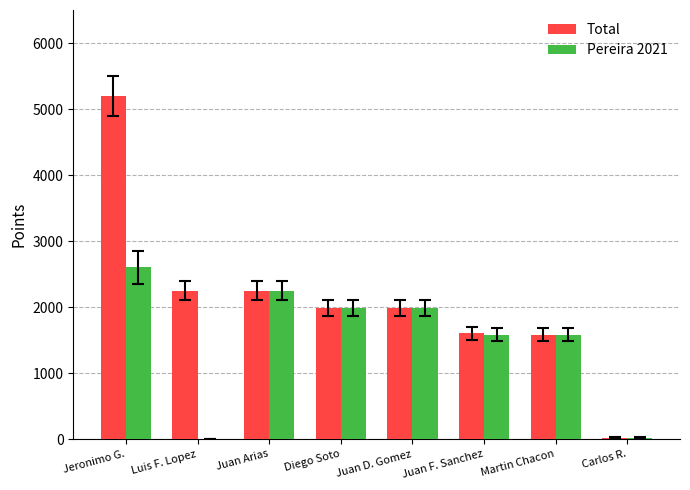

What is the greatest value displayed?

5200